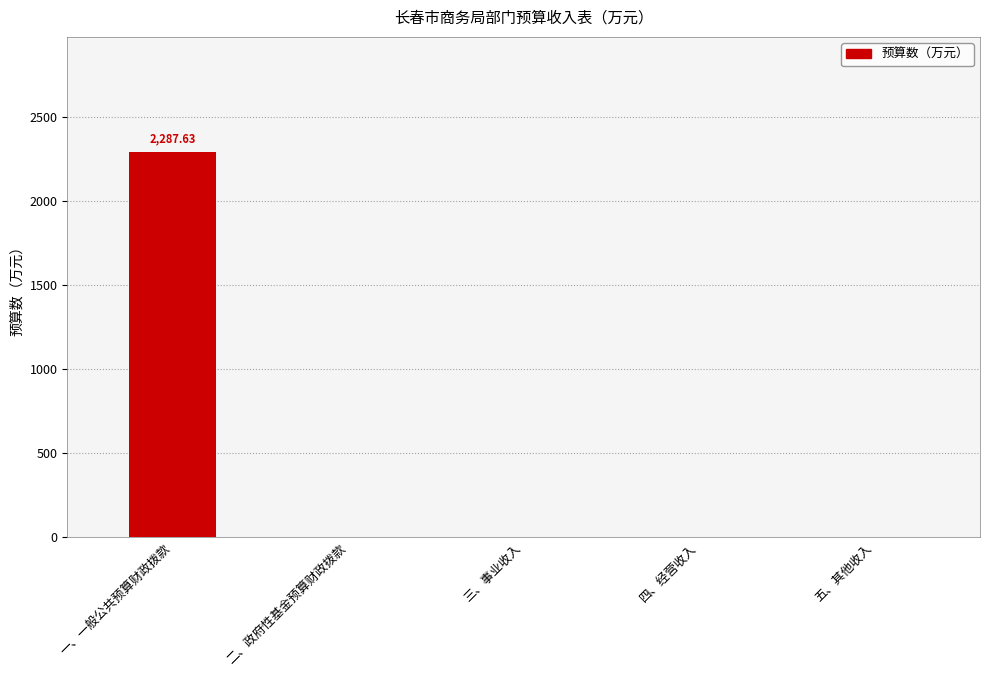

What is the sum of all values?

2287.6